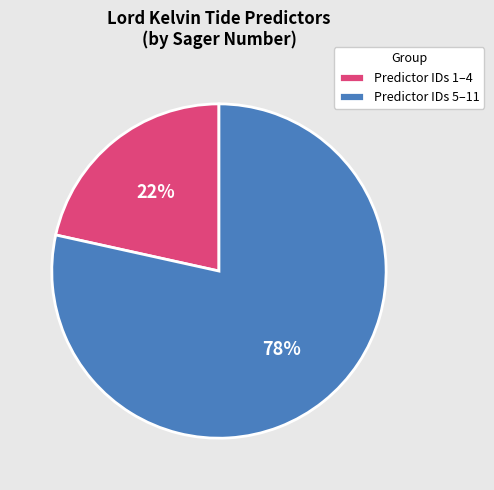

What is the largest slice in the pie chart?

Predictor IDs 5–11